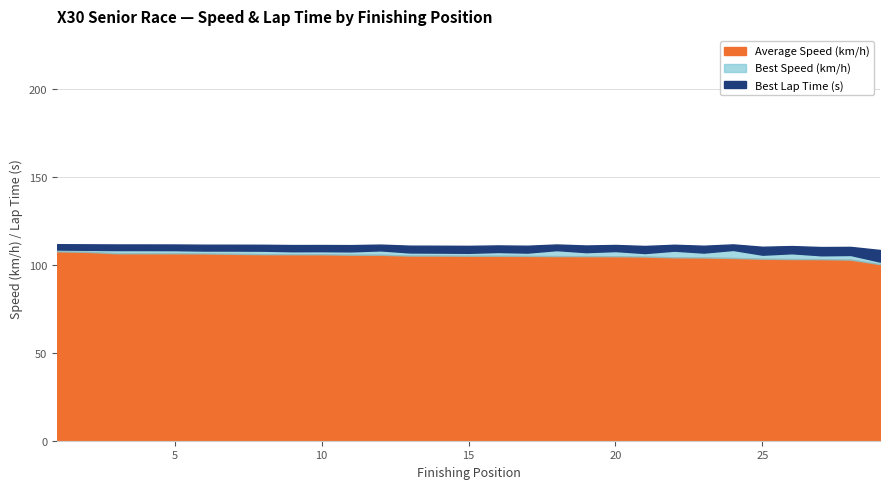

What is the maximum value for Average Speed (km/h)?

107.6